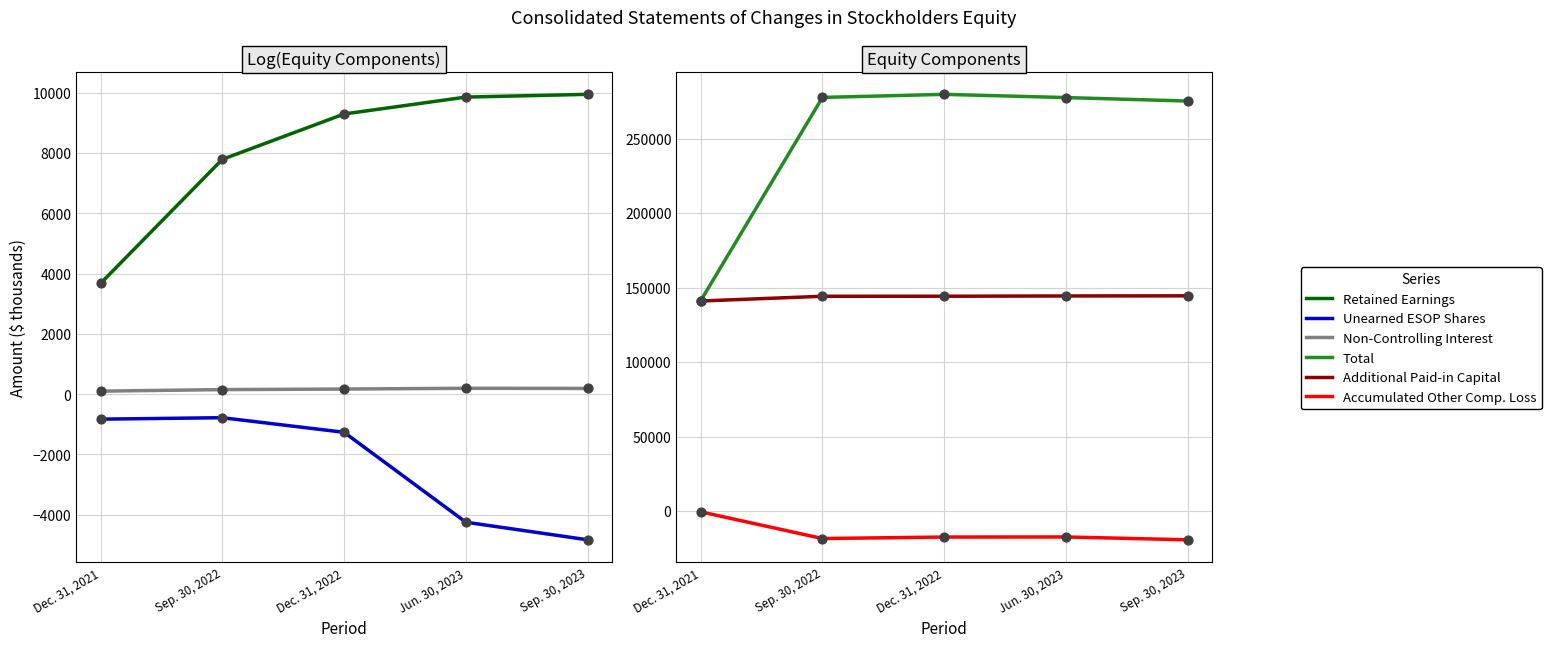

At how many categories does at least one series exceed 81540?

5